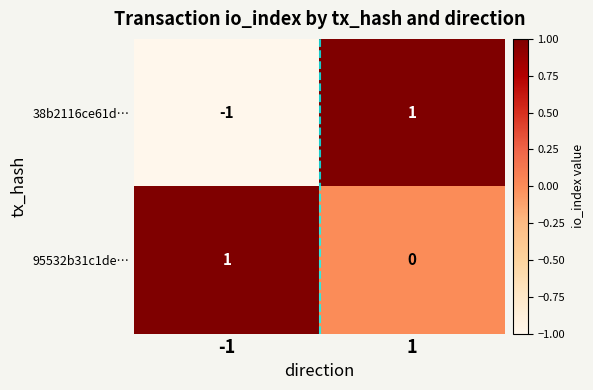

Reading left to right, extract all data points from this chart.

38b2116ce61d…: -1=-1	1=1
95532b31c1de…: -1=1	1=0